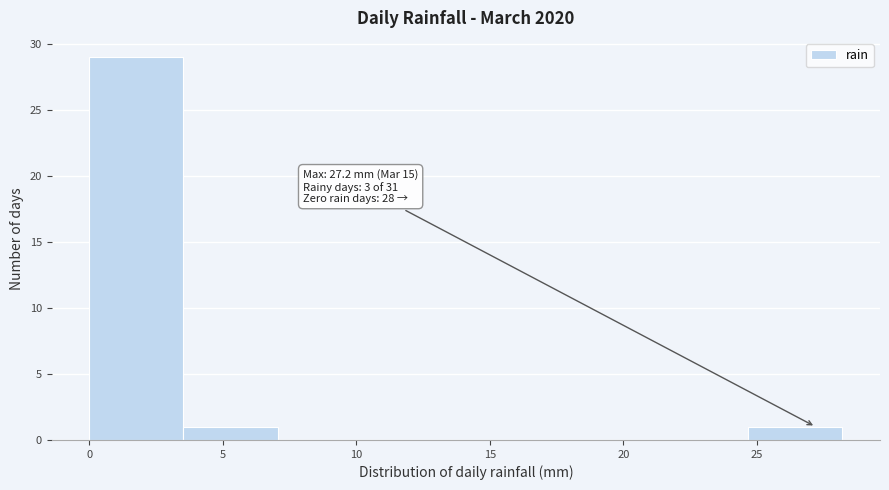

Which range on the x-axis has the tallest bar?

0.0 to 3.5